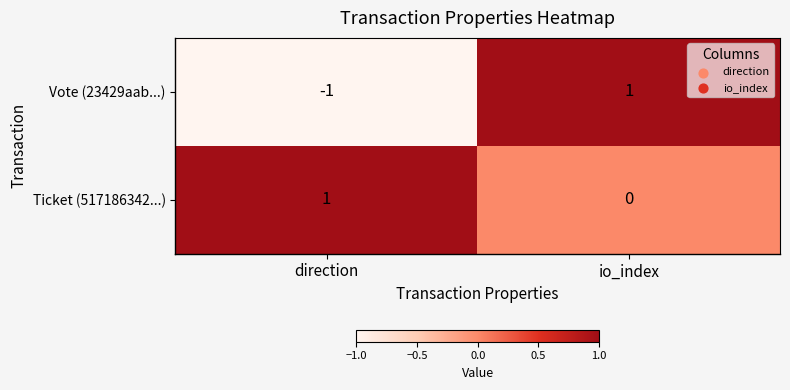

Reading right to left, what are all the values shown in this chart?

Vote (23429aab...): io_index=1	direction=-1
Ticket (517186342...): io_index=0	direction=1